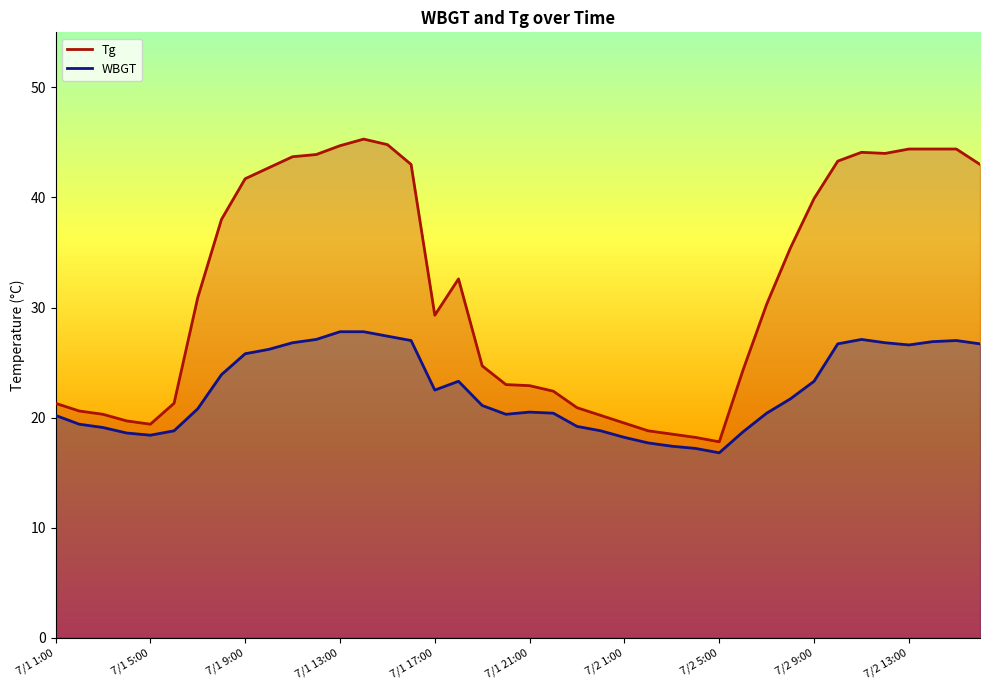

Rank the series by their average value, from lowest to highest.

WBGT, Tg